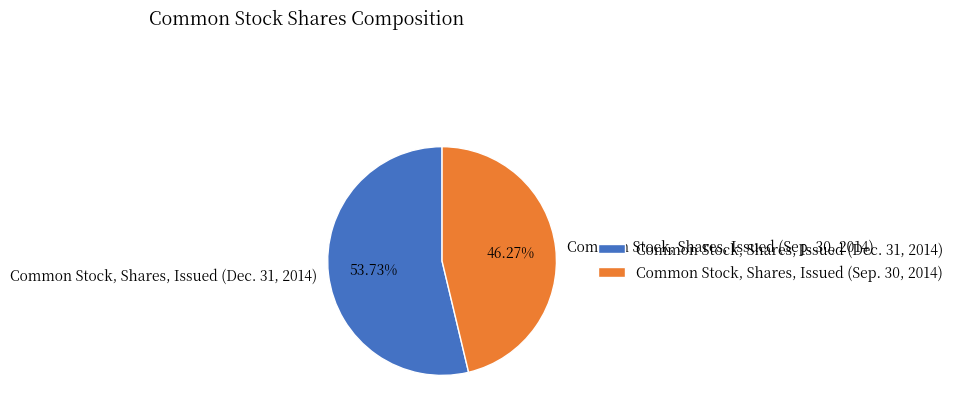

Between Common Stock, Shares, Issued (Sep. 30, 2014) and Common Stock, Shares, Issued (Dec. 31, 2014), which is larger?

Common Stock, Shares, Issued (Dec. 31, 2014)